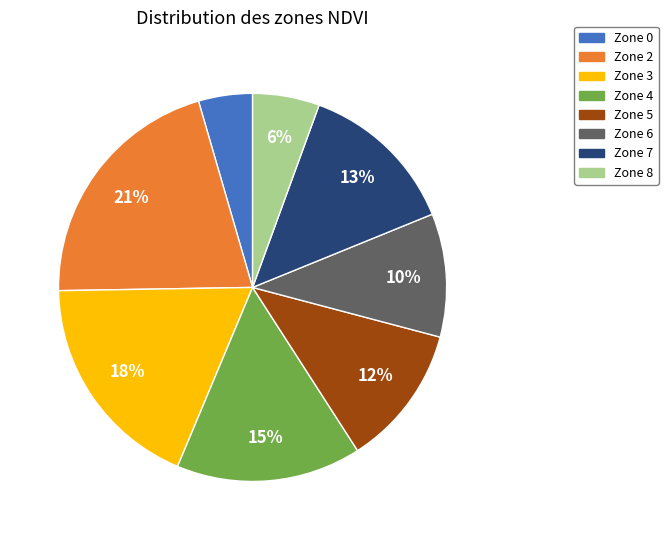

How many slices are in this pie chart?

8